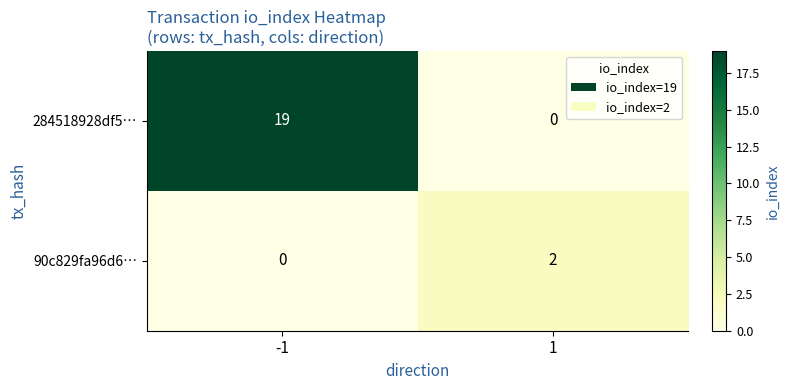

What is the total value across all series at -1?

19